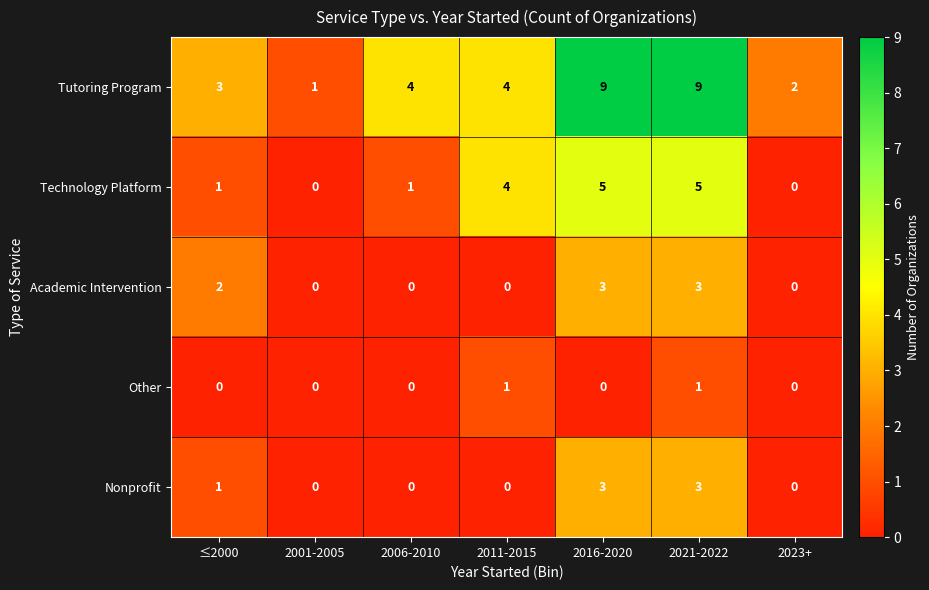

How many Nonprofit values are between 0 and 3?

7